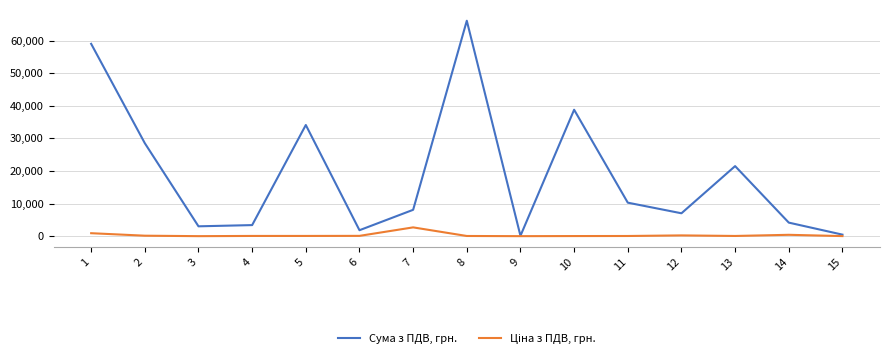

What is the difference between the highest and lowest values at 13?

21421.6